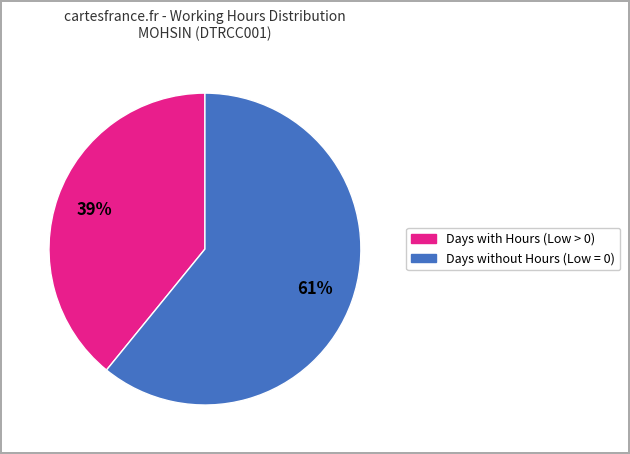

Is there any slice that represents more than half of the pie?

Yes